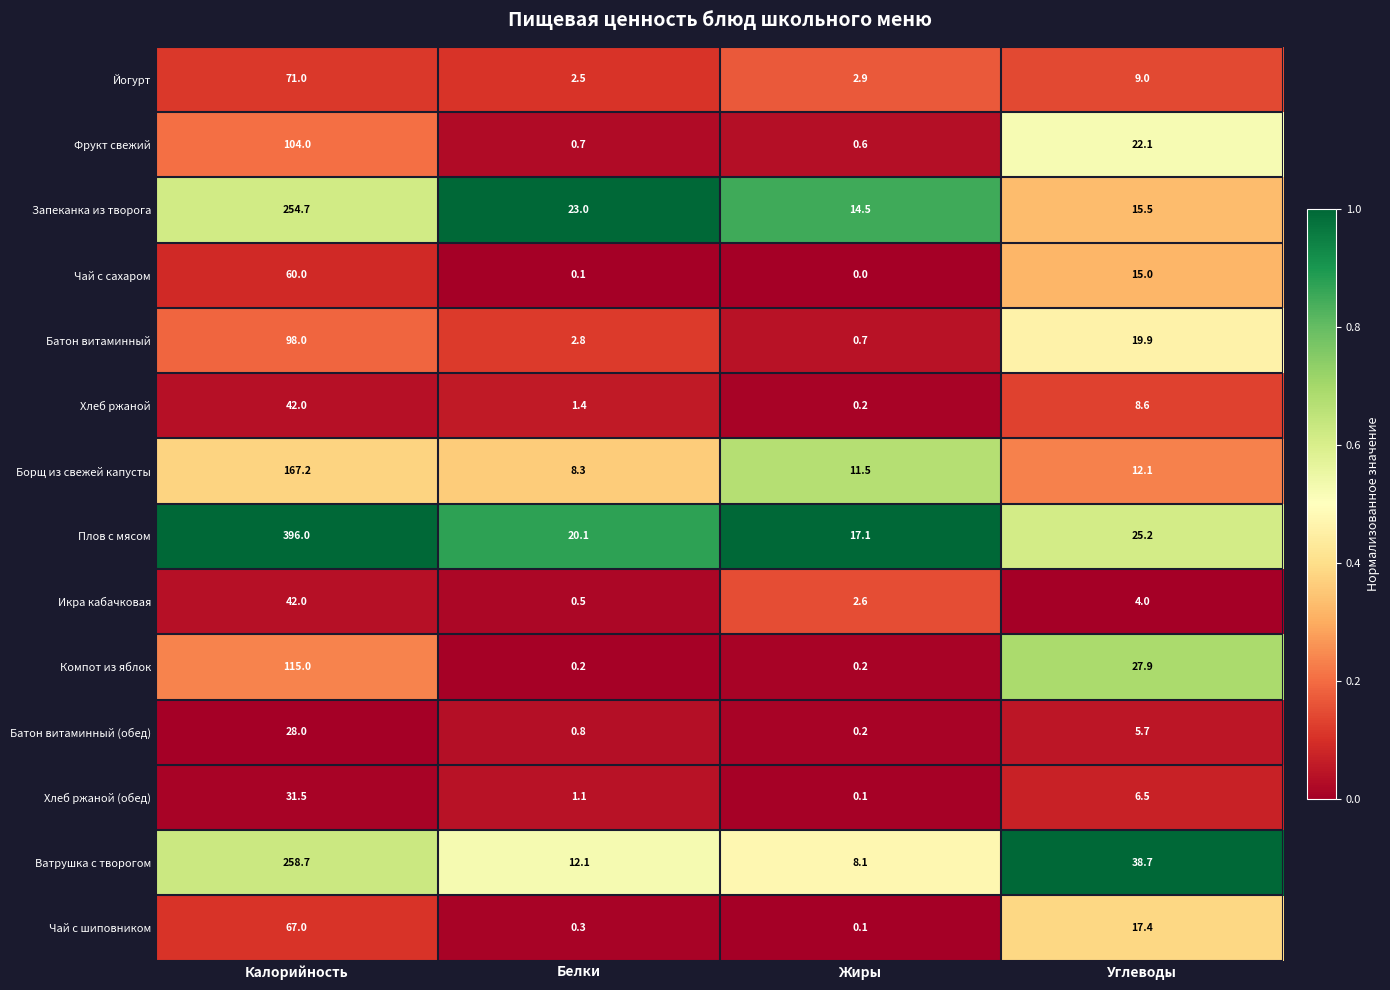

What is the average value of the Чай с шиповником series?

21.2